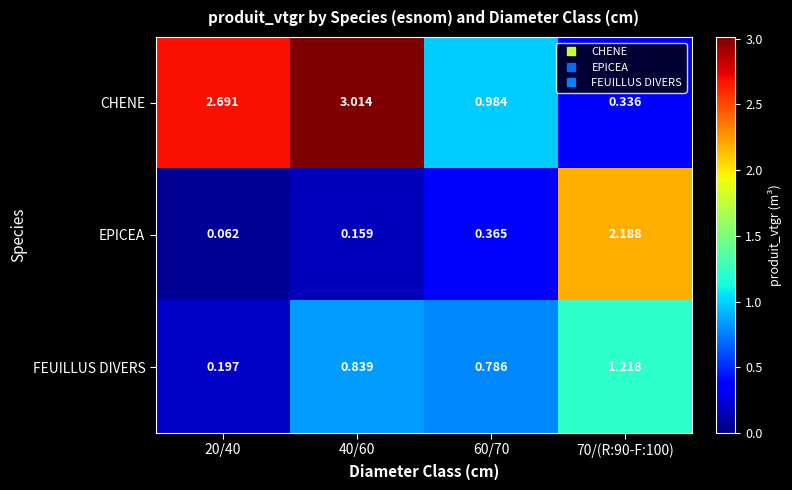

Rank the series at 40/60 from highest to lowest value.

CHENE, FEUILLUS DIVERS, EPICEA